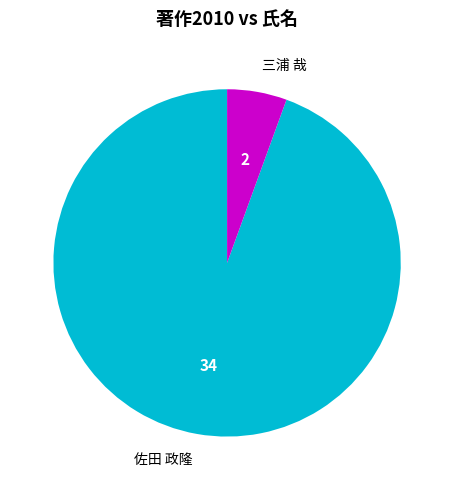

Rank the categories by value from lowest to highest.

三浦 哉, 佐田 政隆